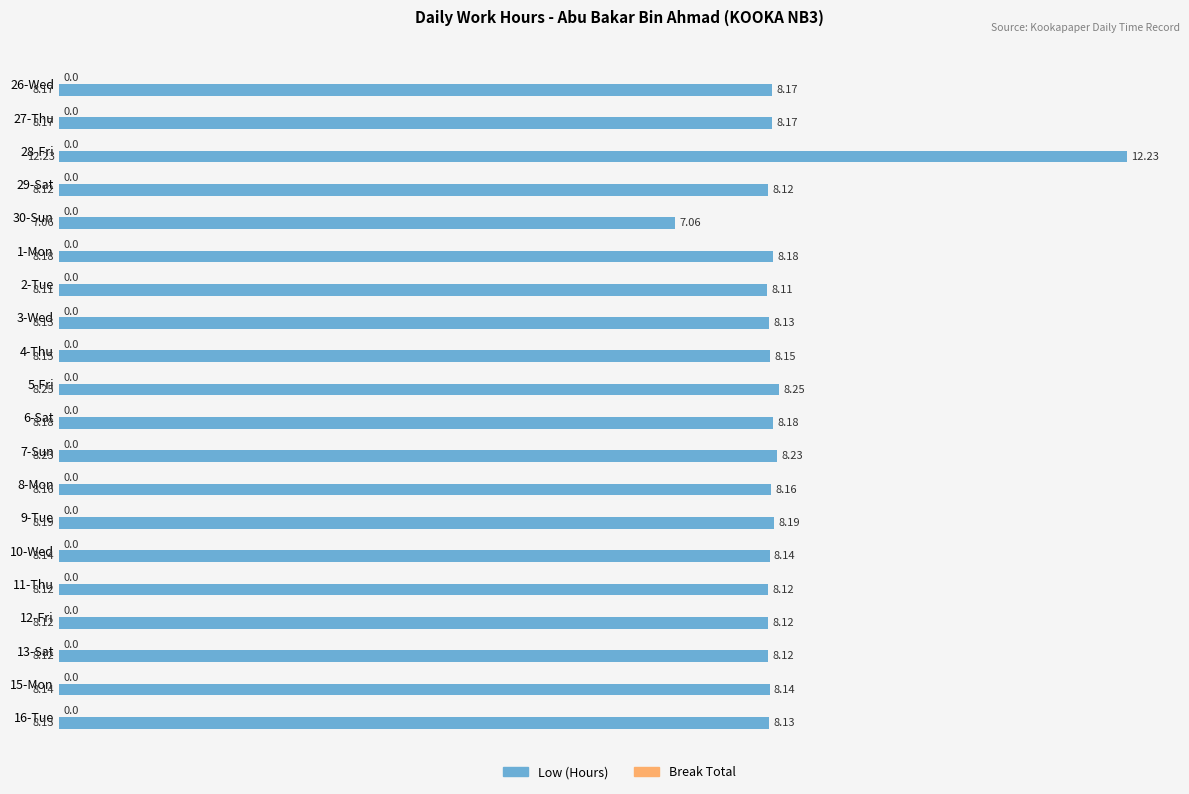

How many series are shown in this chart?

1